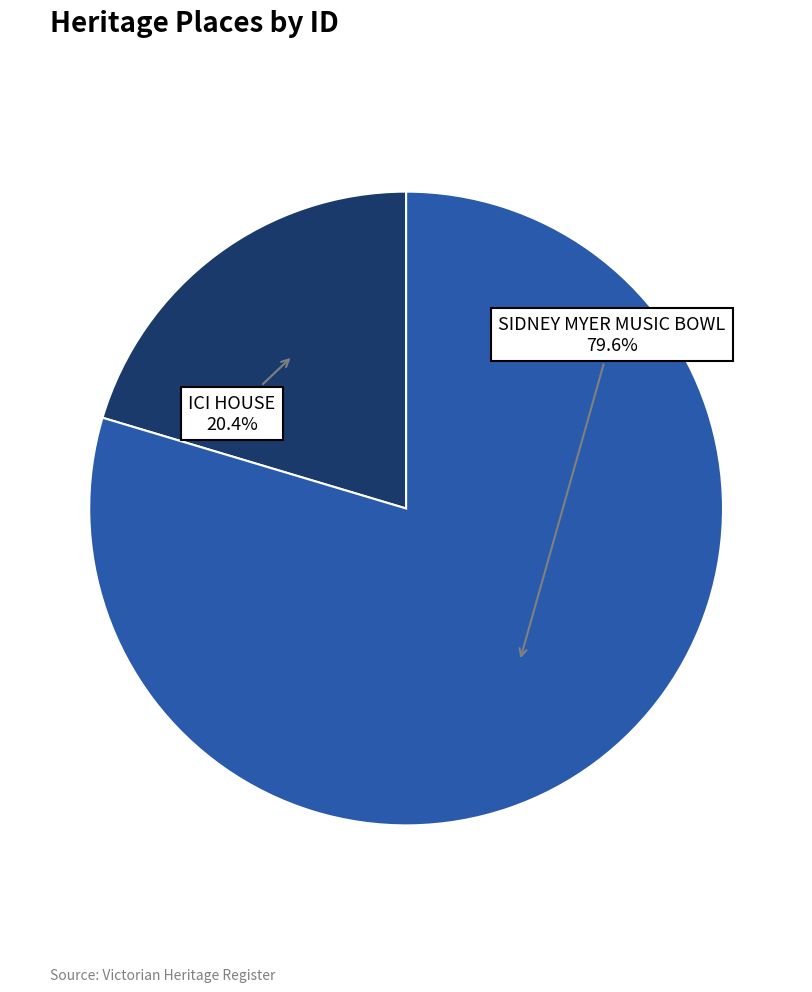

Is there any slice that represents more than half of the pie?

Yes